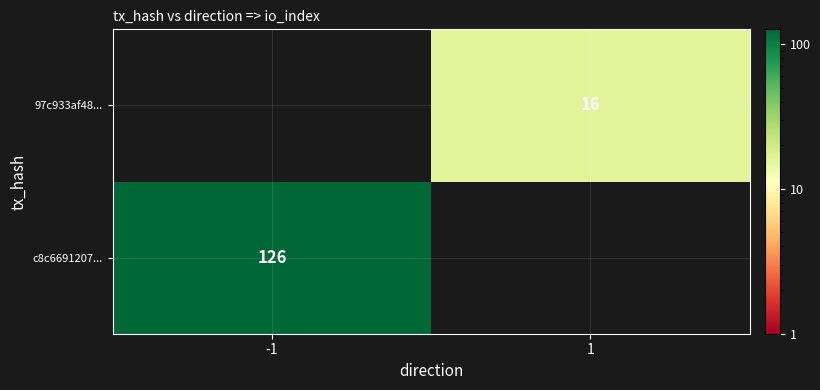

The c8c6691207... series shows 219 at -1. True or false?

False